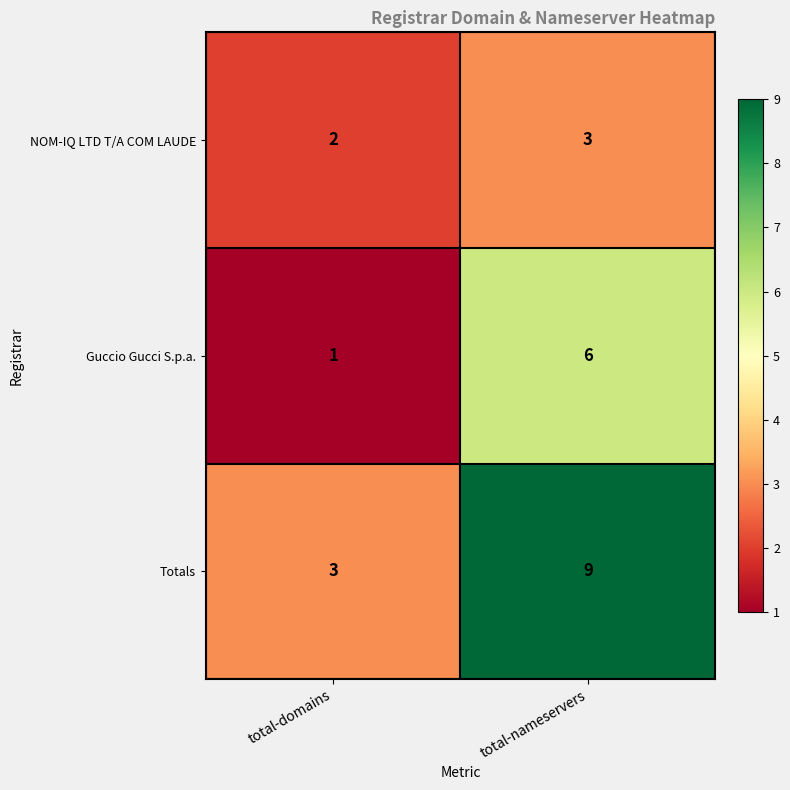

The NOM-IQ LTD T/A COM LAUDE series shows 3 at total-domains. True or false?

False